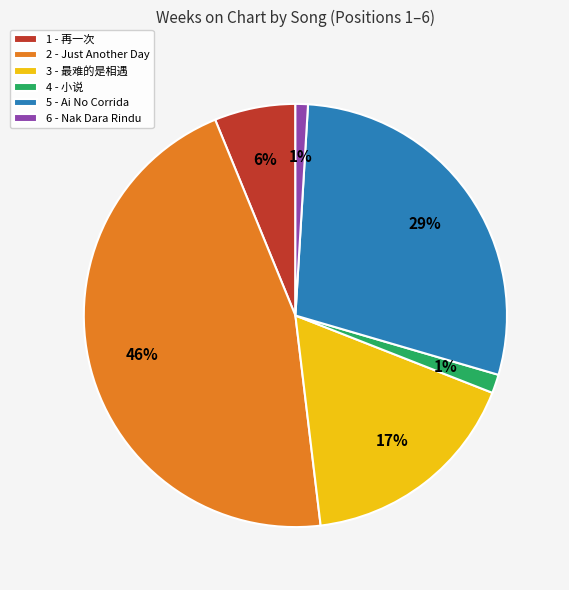

To the nearest percent, what portion does 4 - 小说 represent?

1%